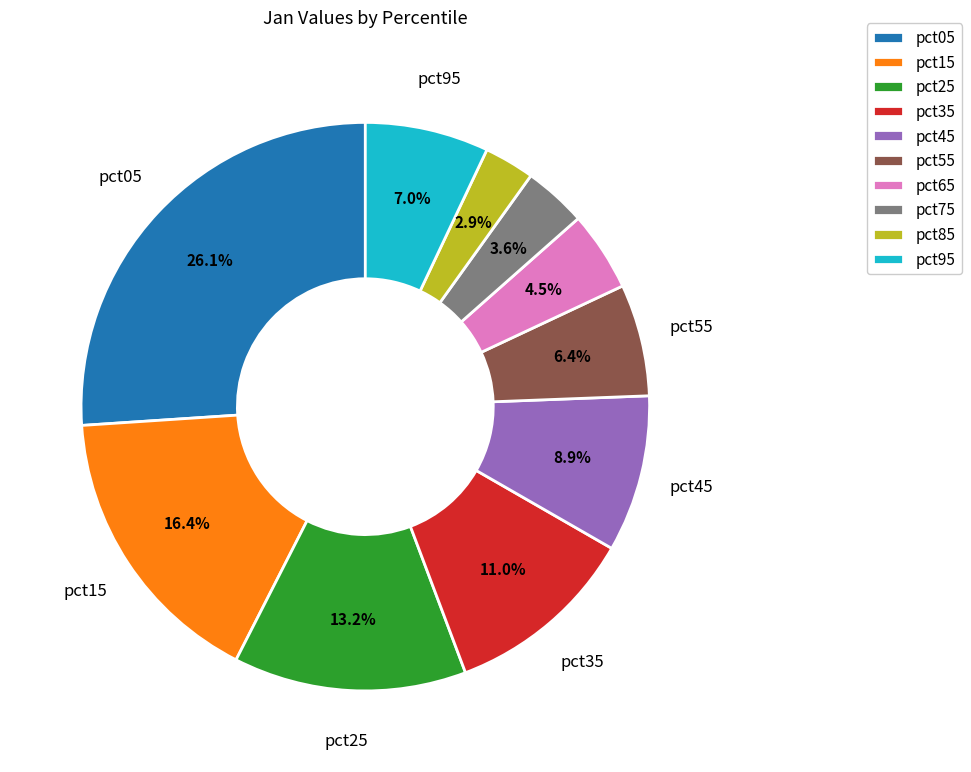

Rank the categories by value from highest to lowest.

pct05, pct15, pct25, pct35, pct45, pct95, pct55, pct65, pct75, pct85